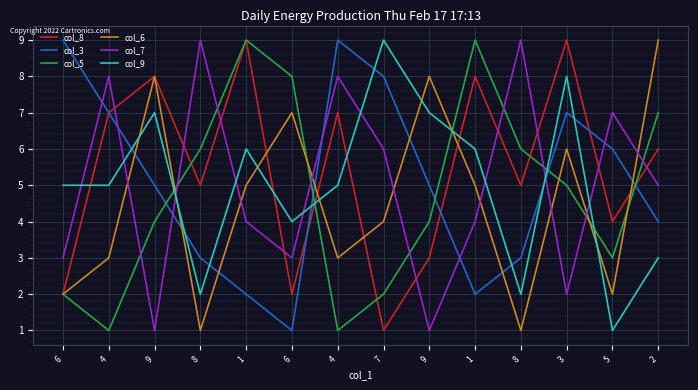

How many data points in col_9 are above 5?

6